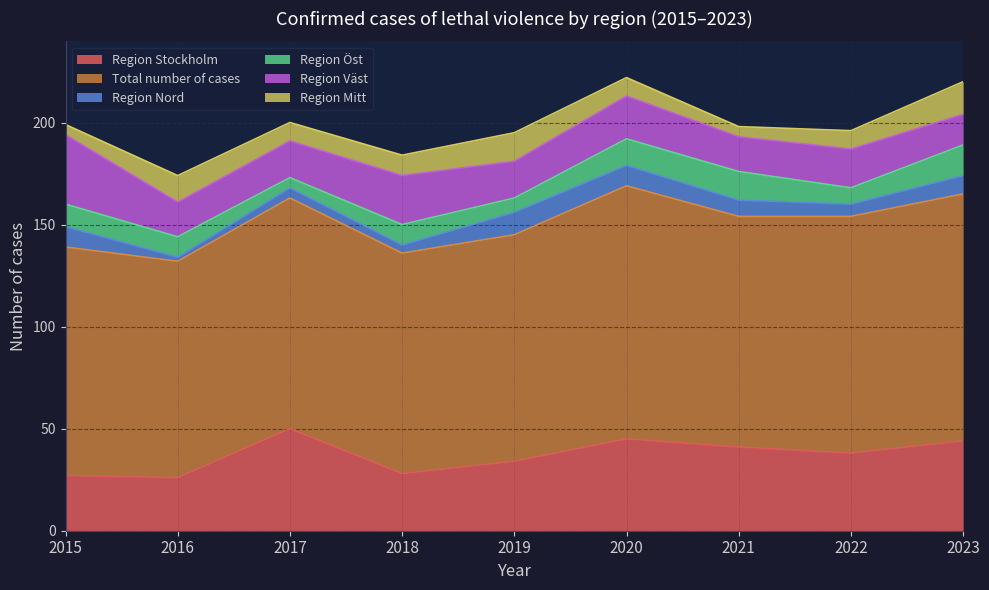

How many data points in Region Öst are less than 10?

3